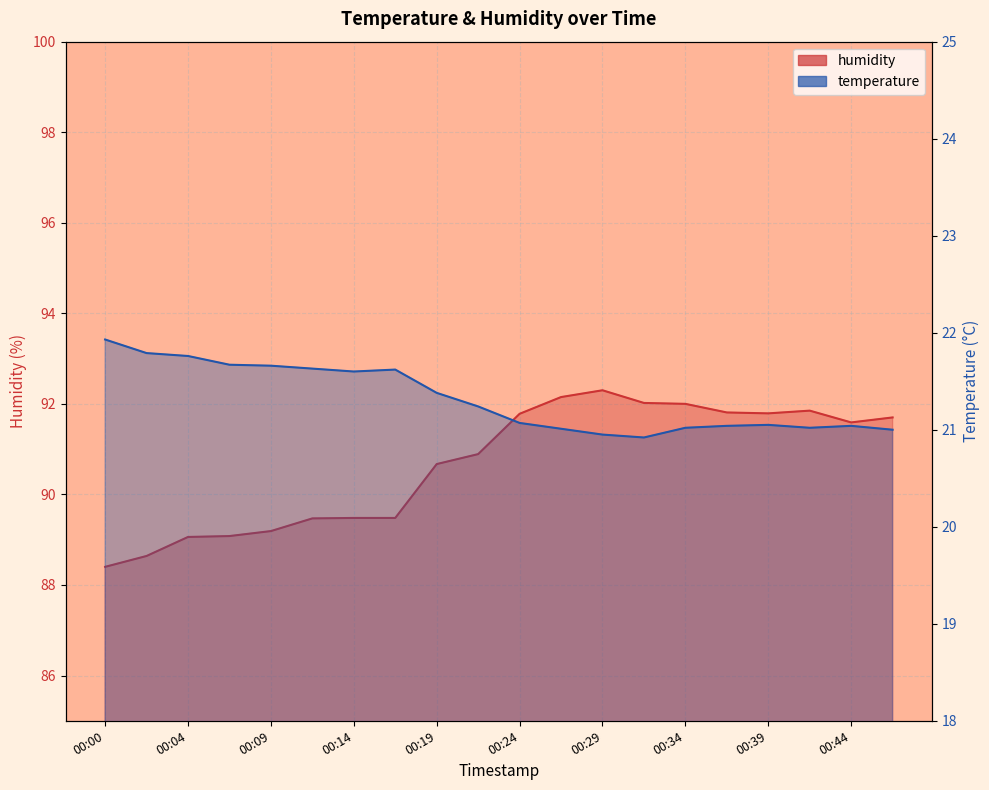

At which category is the sum across all series the highest?

00:29